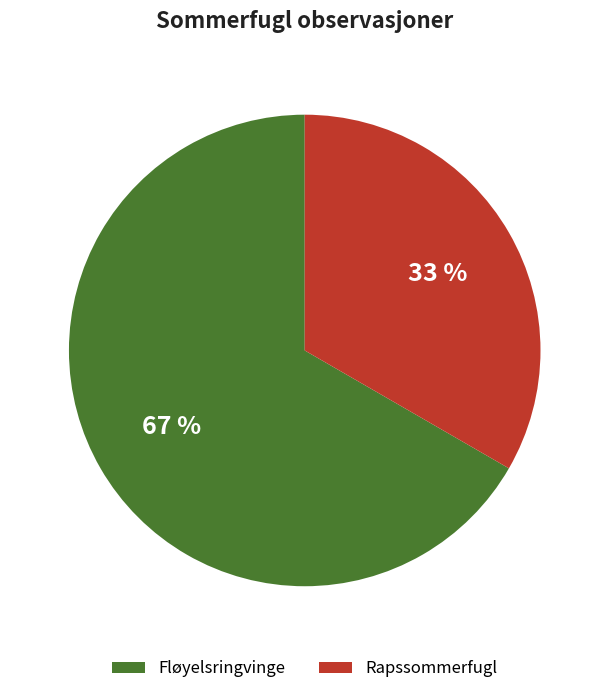

How many segments does this pie chart have?

2